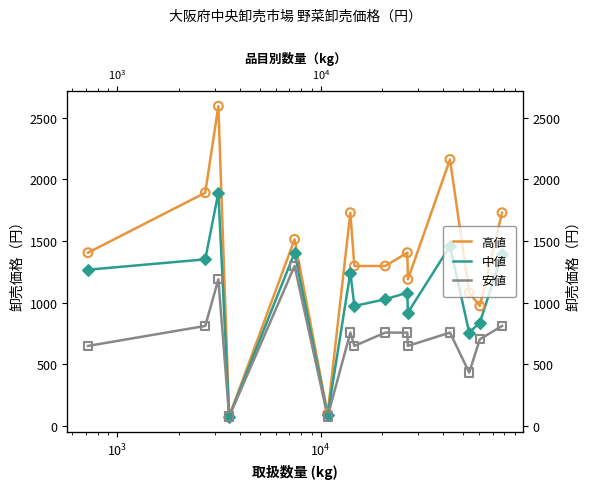

Which series contains the lowest Y value?

中値